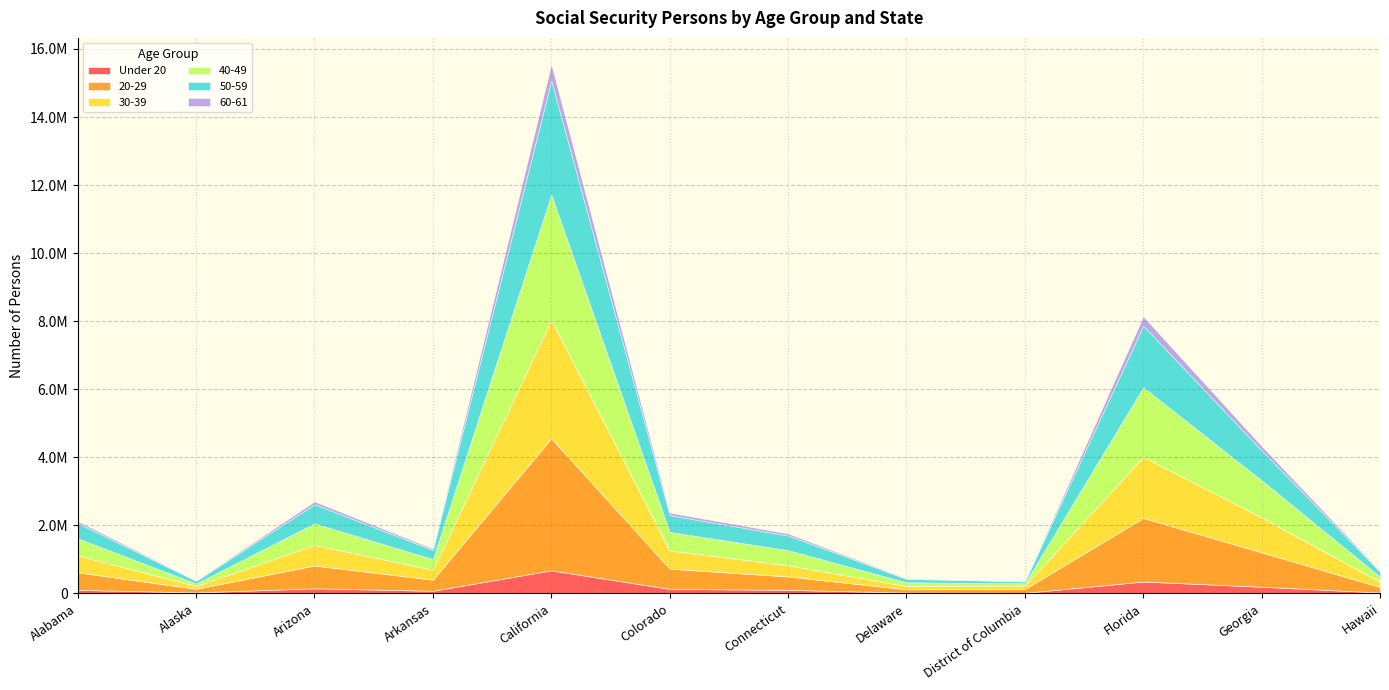

How many series are shown in this chart?

6